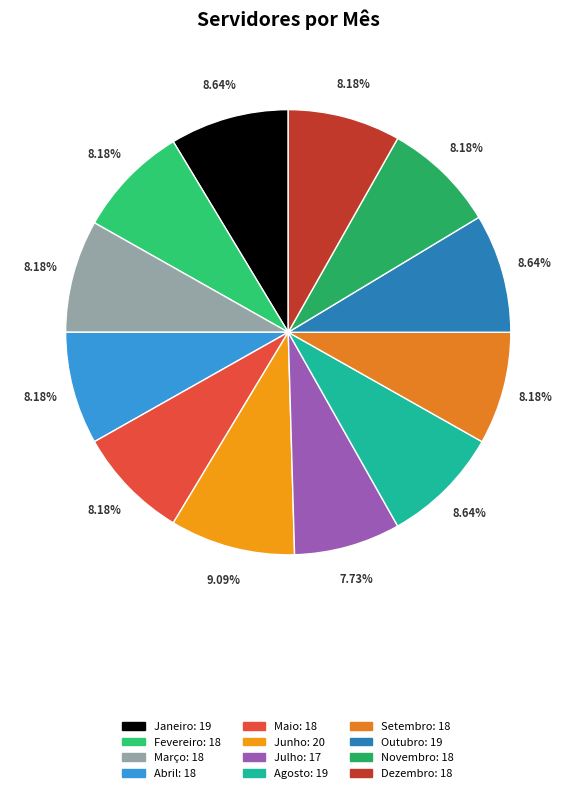

To the nearest percent, what portion does Maio represent?

8%